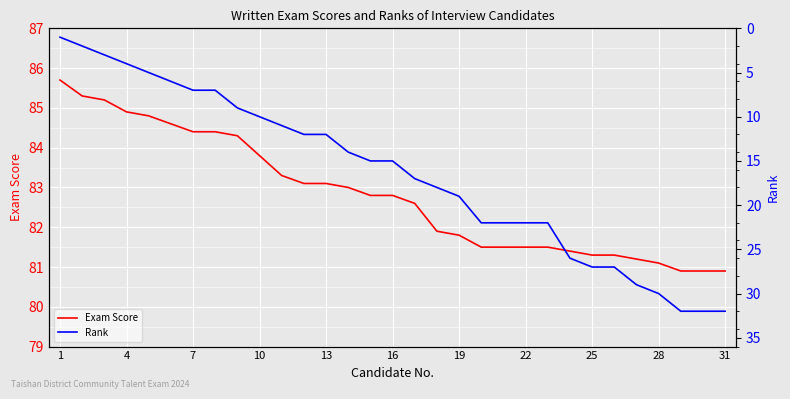

What are all the series names shown in the legend?

Exam Score, Rank